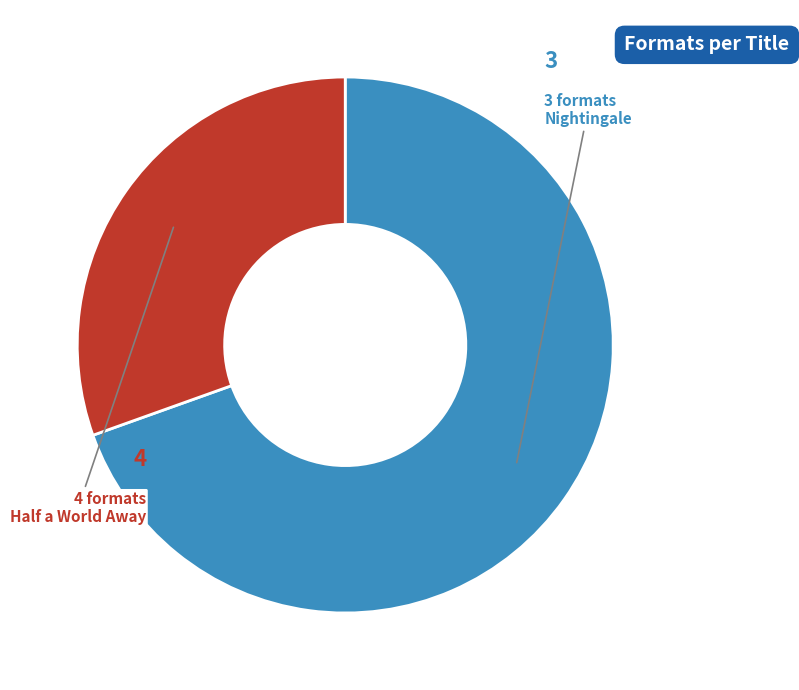

Is Nightingale the majority of the pie?

Yes